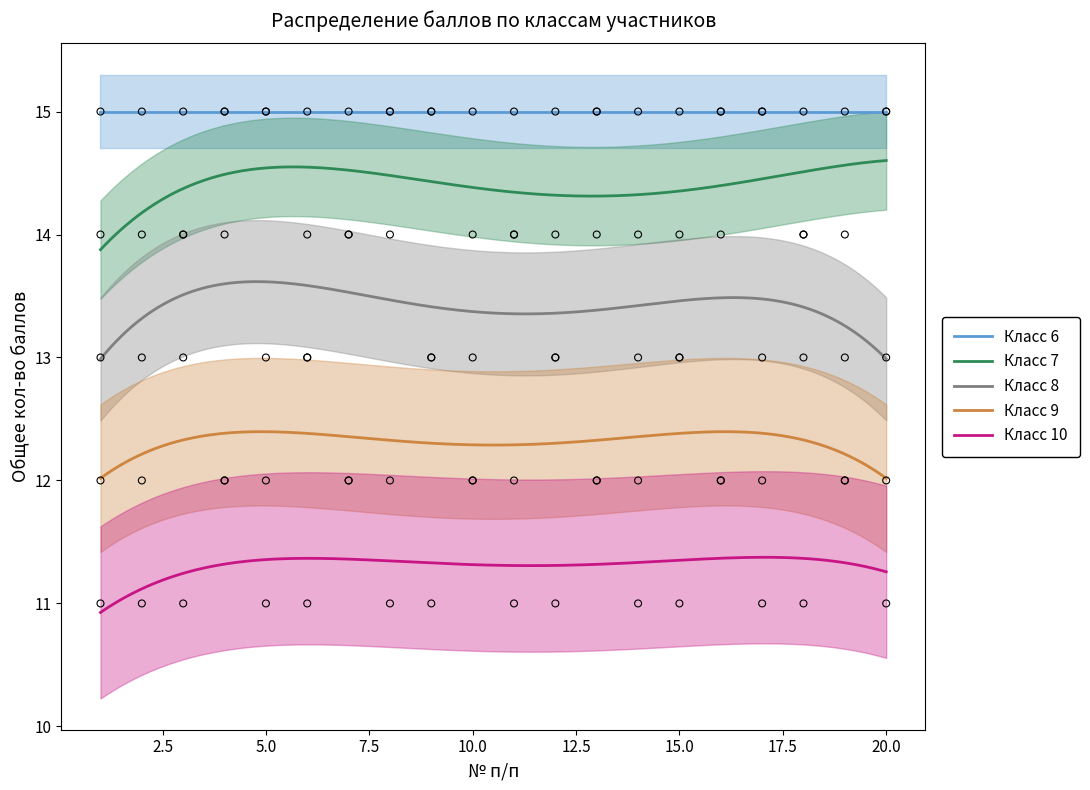

Which series reaches the minimum Y coordinate?

Класс 10